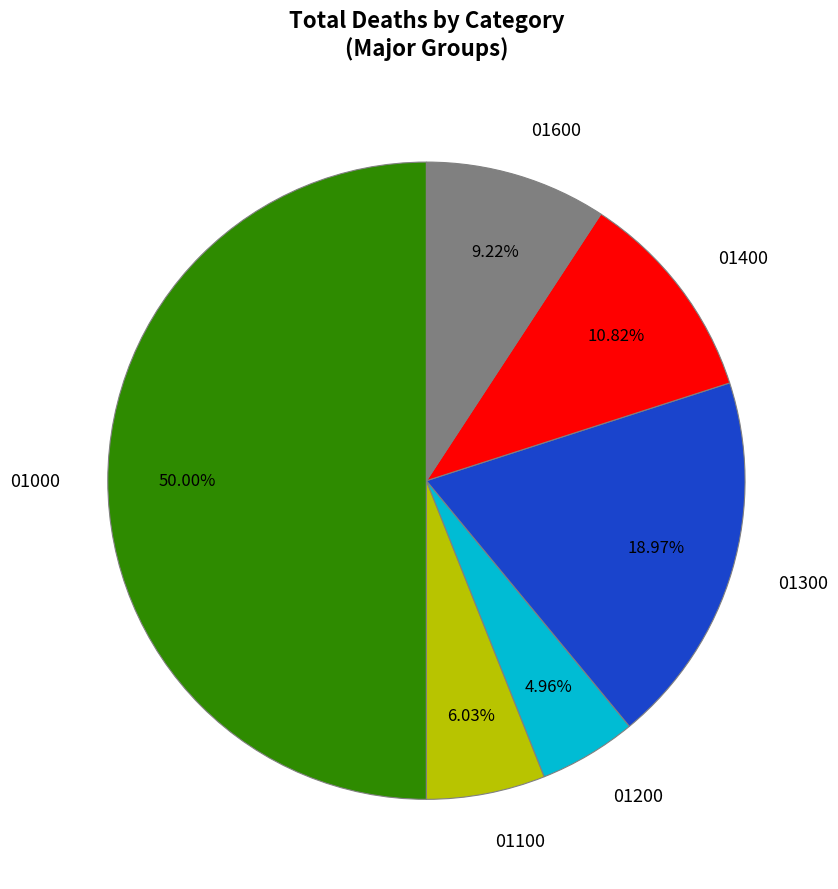

True or false: 01100 accounts for 1% of the total.

False